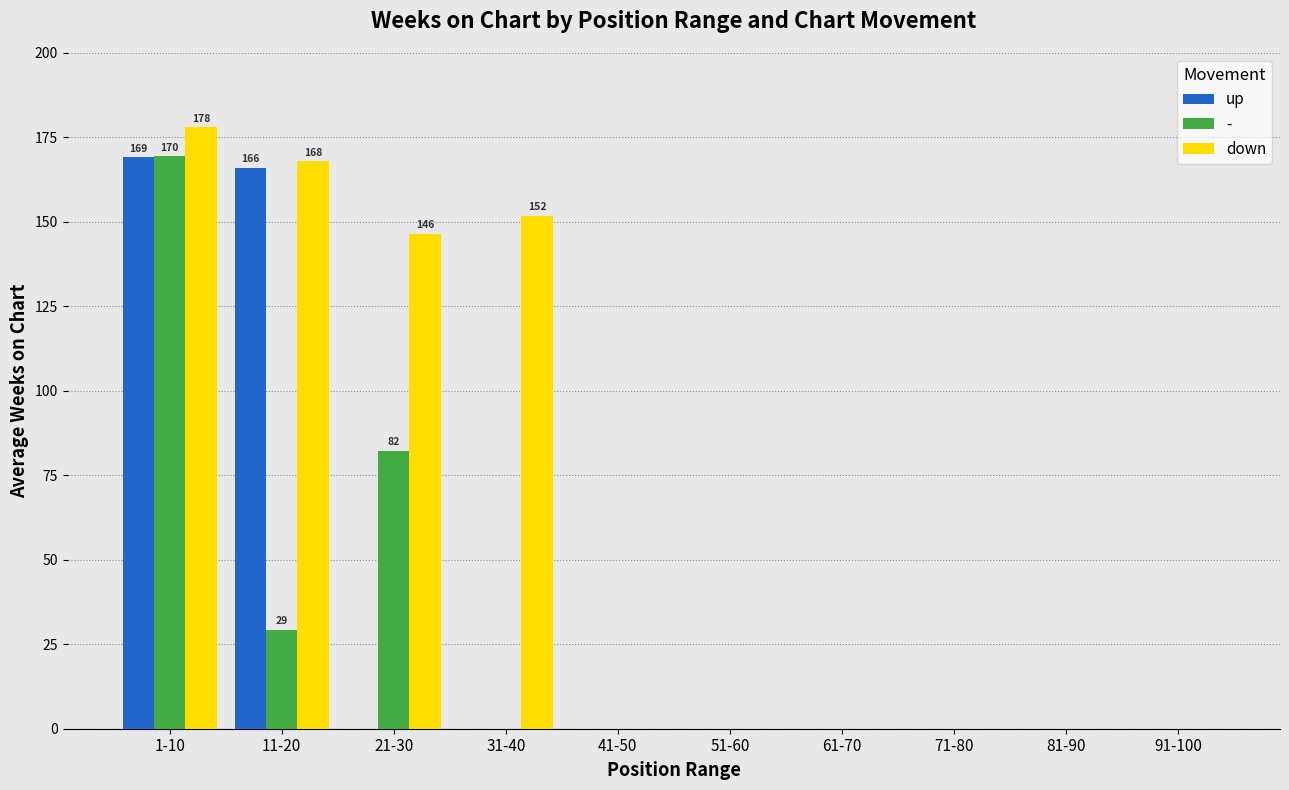

At which category does the chart reach its peak across all series?

1-10